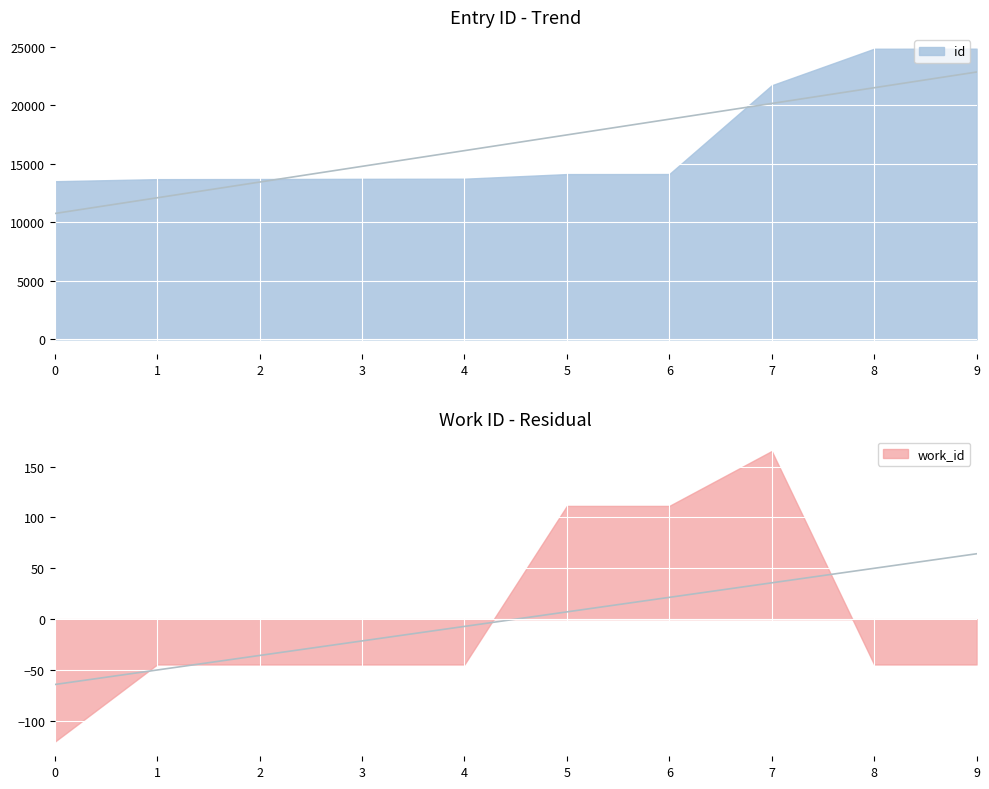

At how many categories does at least one series exceed 20881?

3